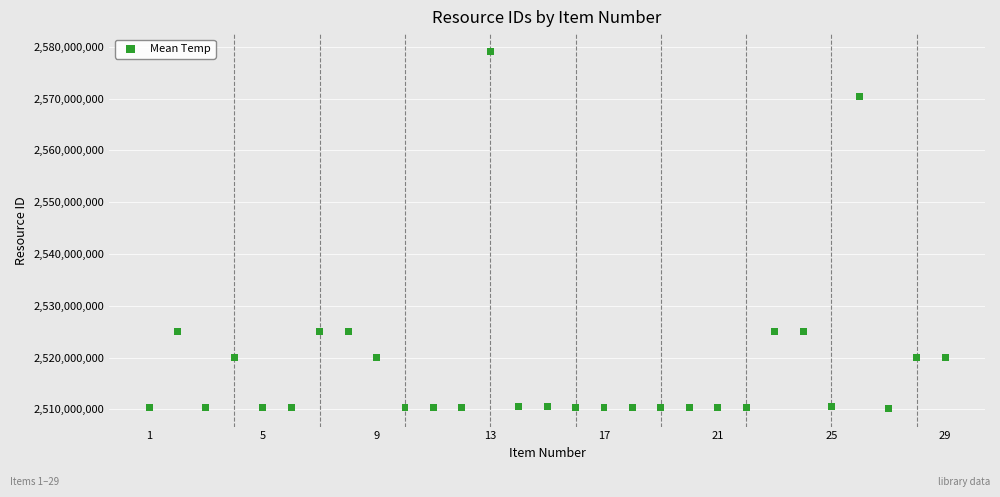

What is the range of Y values (max minus min)?

68873857